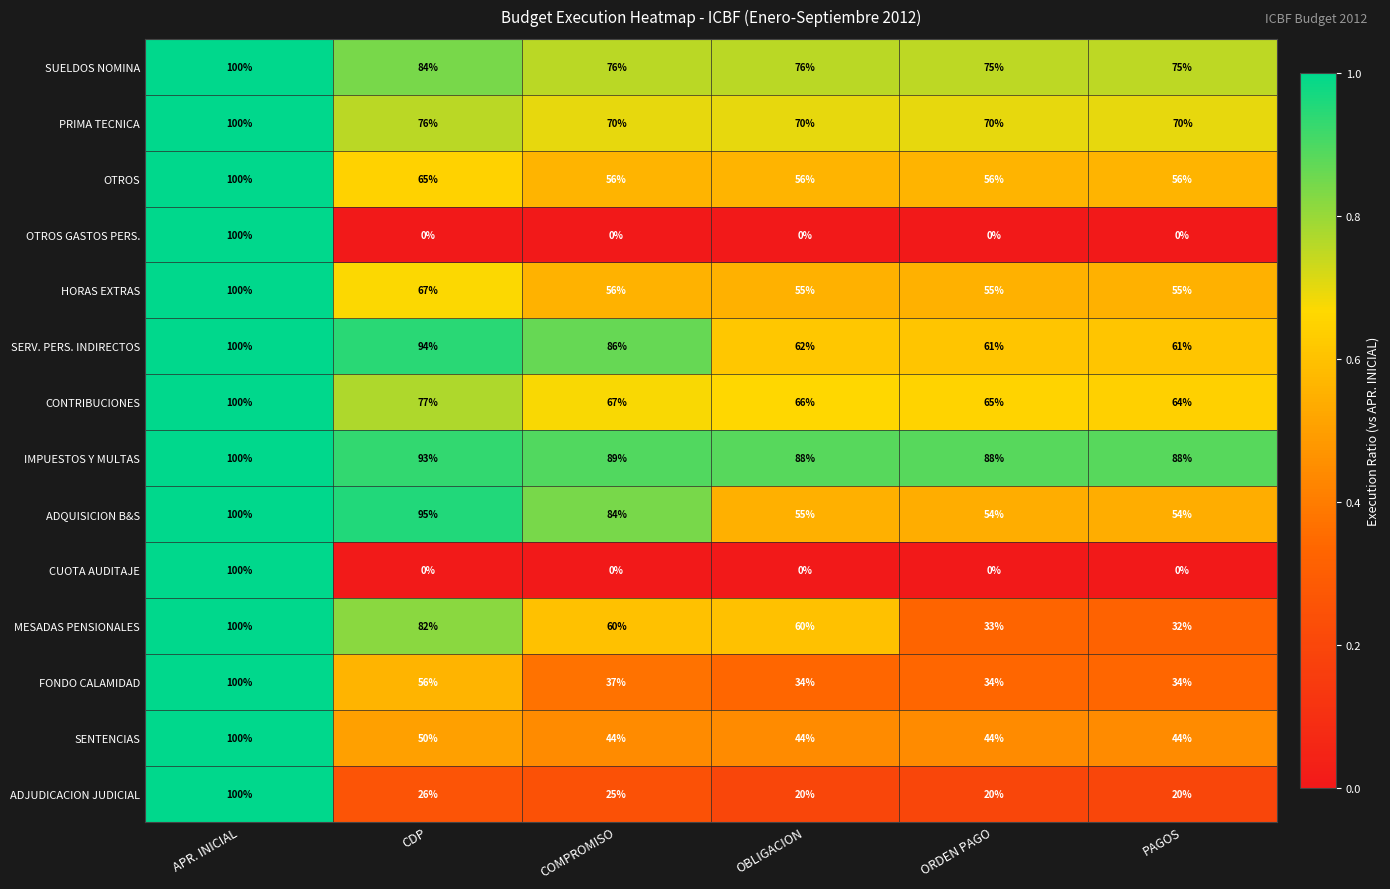

What is the approximate value of ADQUISICION B&S at CDP, to the nearest 10?

100